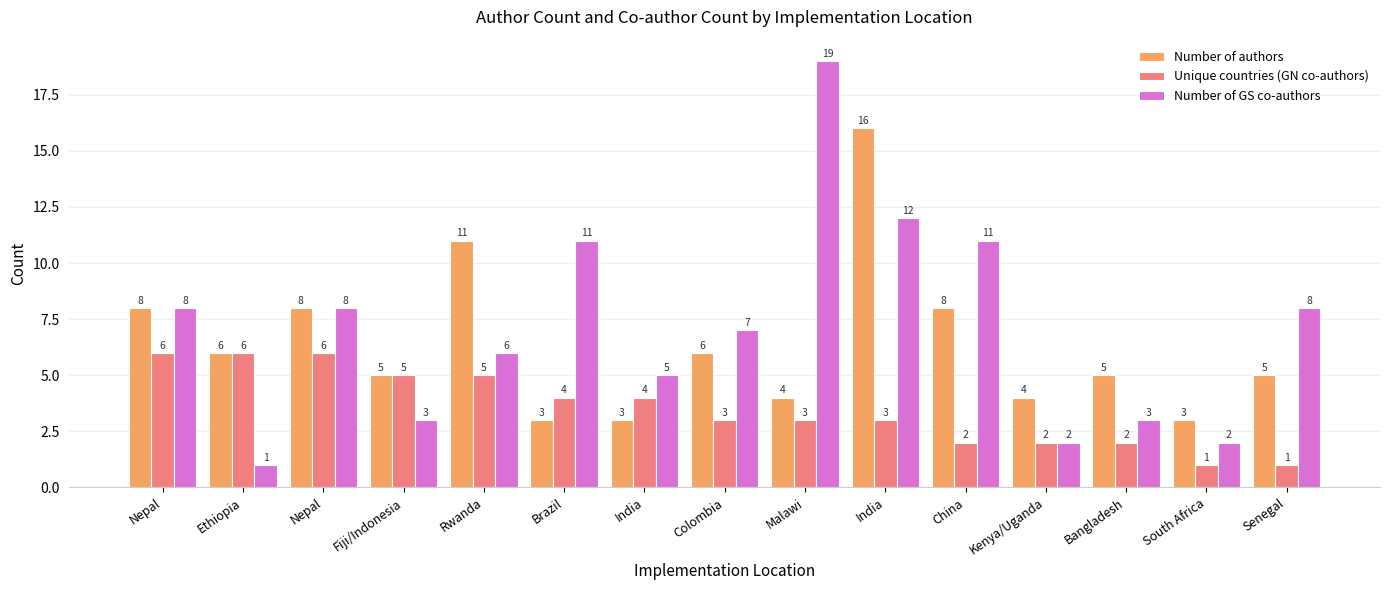

The value of Number of authors at Colombia is 6. True or false?

True